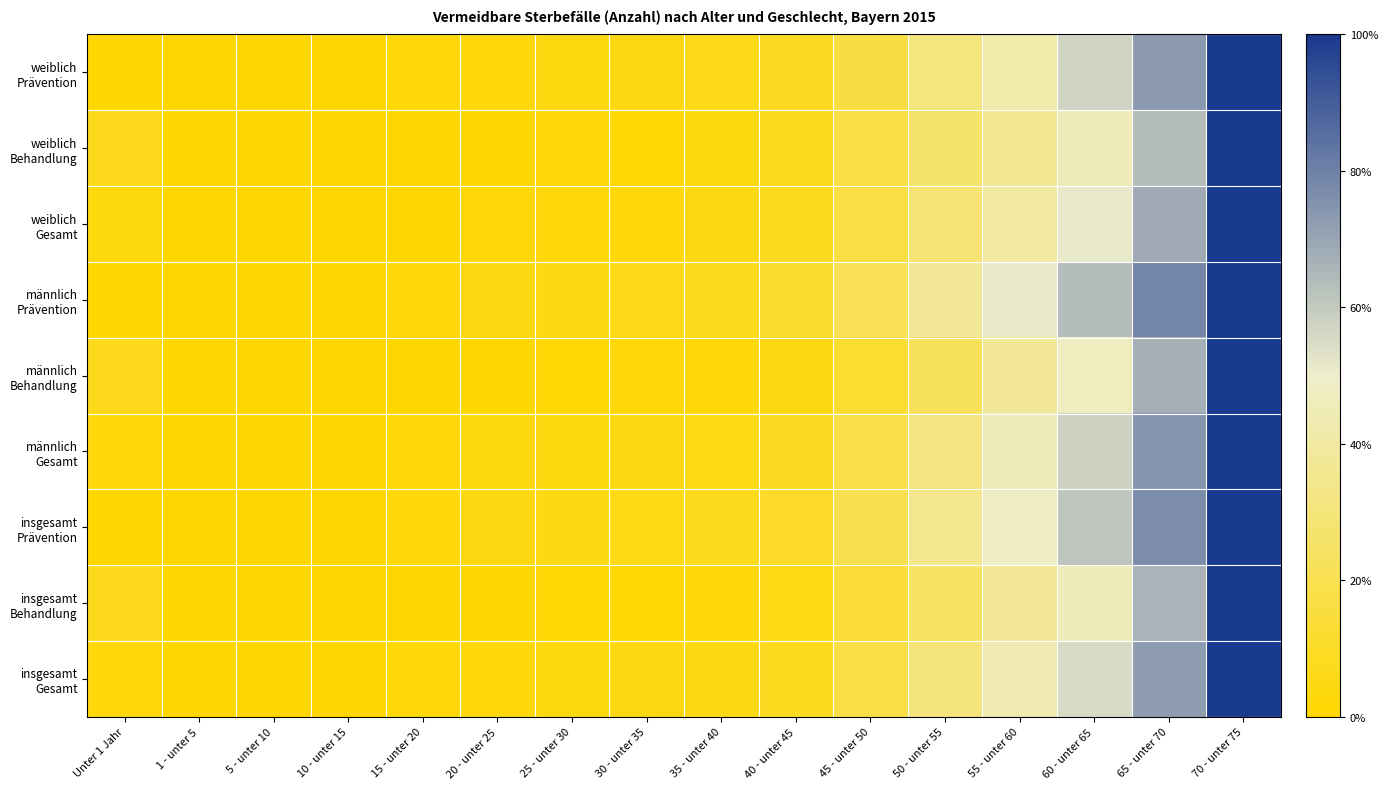

How many data points does each series have?

16